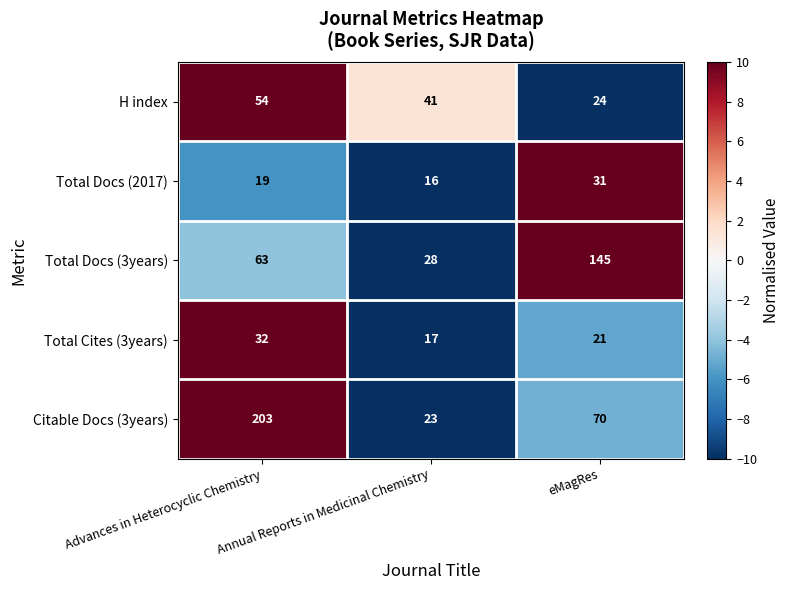

Which series has the largest range (max minus min)?

Citable Docs (3years)